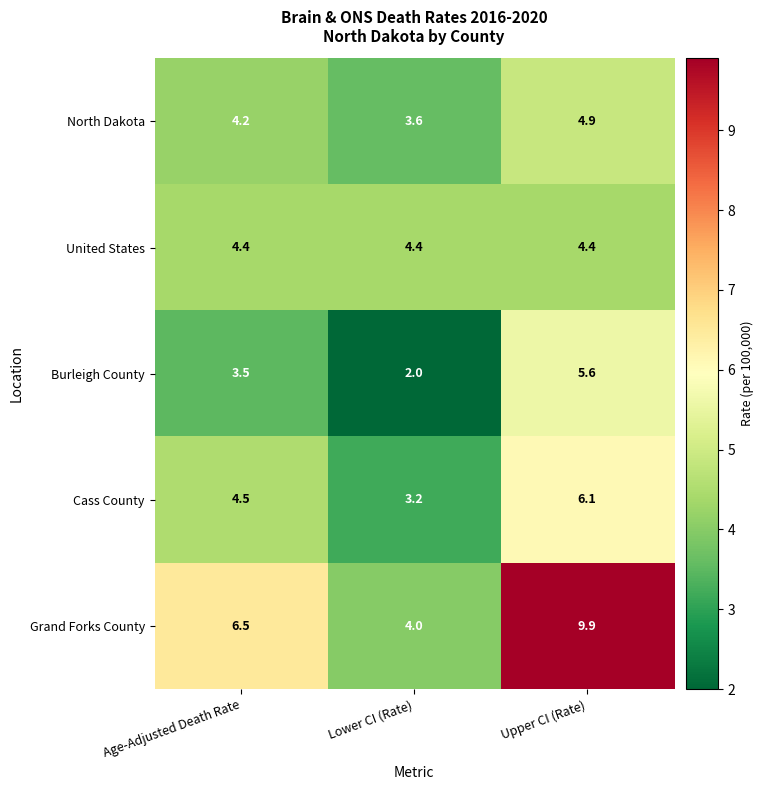

At how many categories does at least one series exceed 9?

1